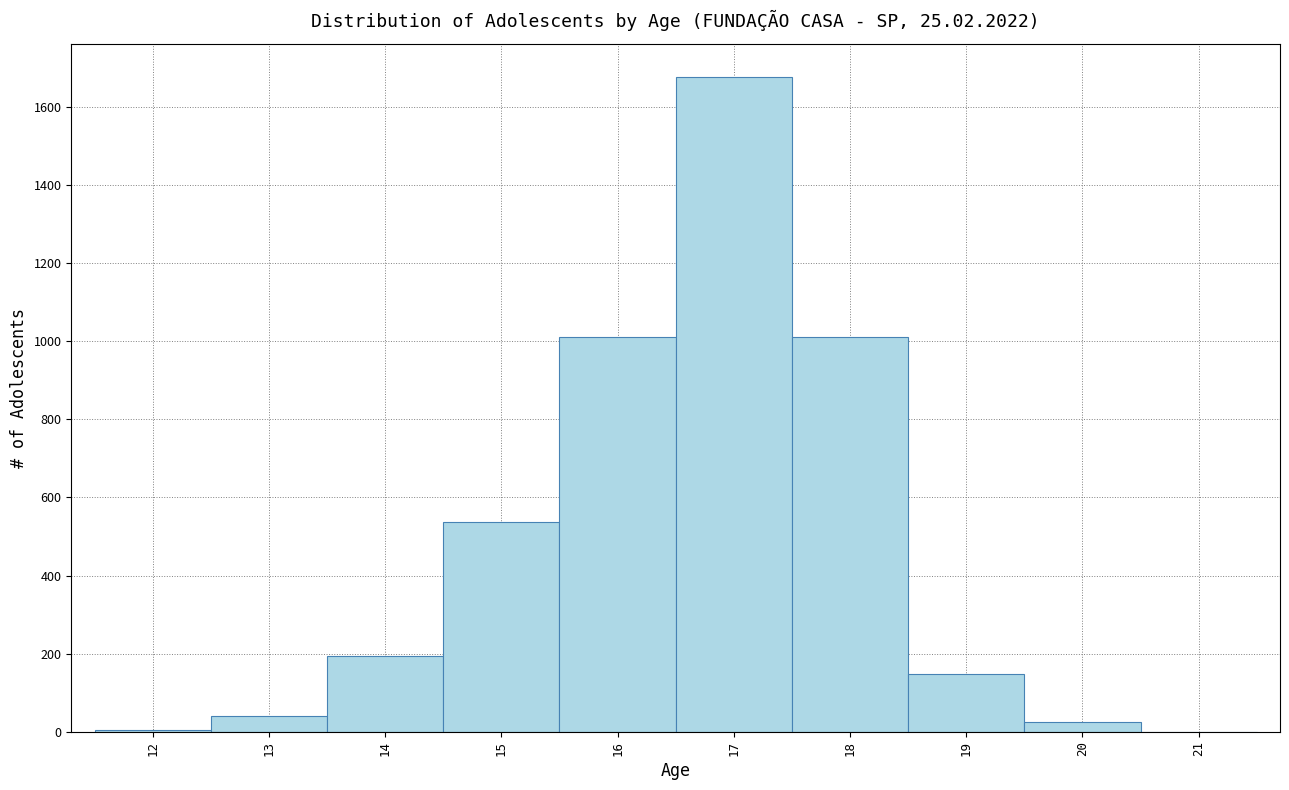

Which range on the x-axis has the tallest bar?

16.5 to 17.5